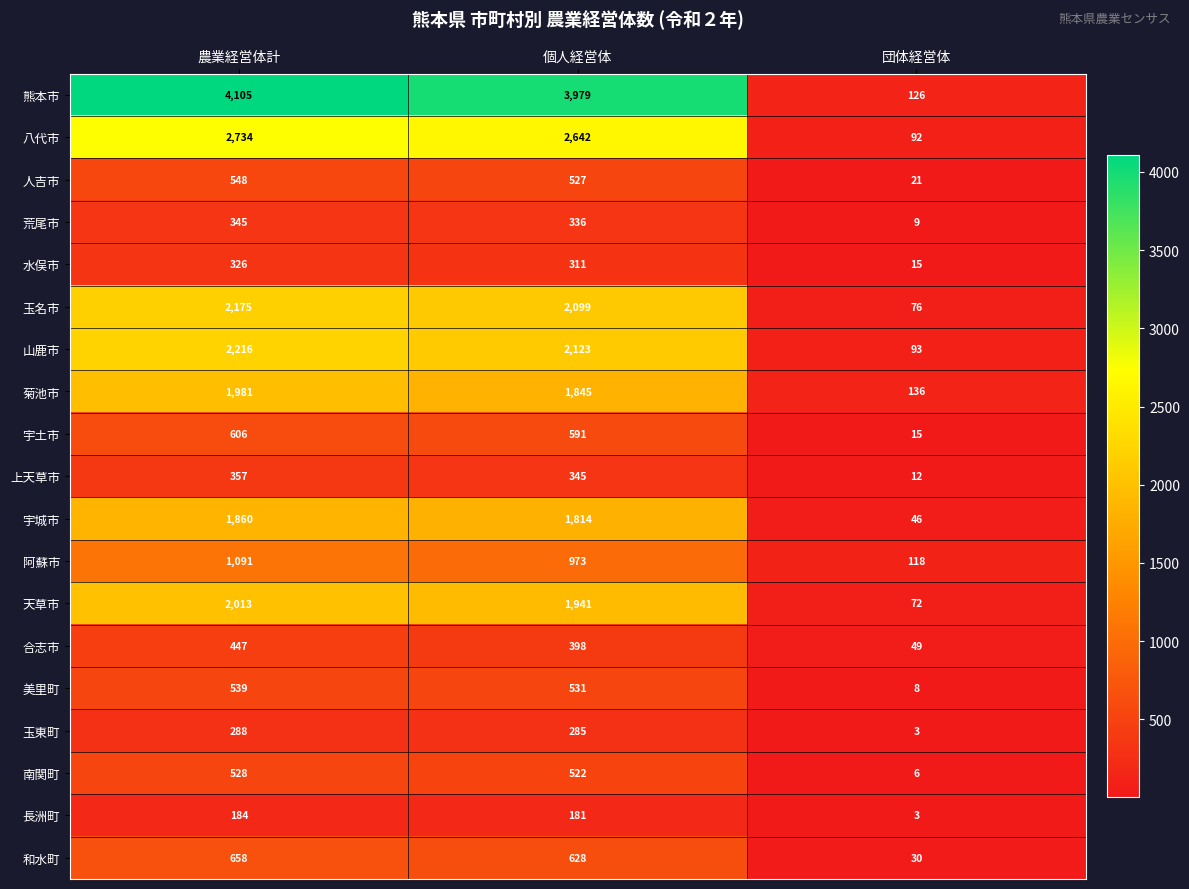

At which category is the sum across all series the highest?

農業経営体計